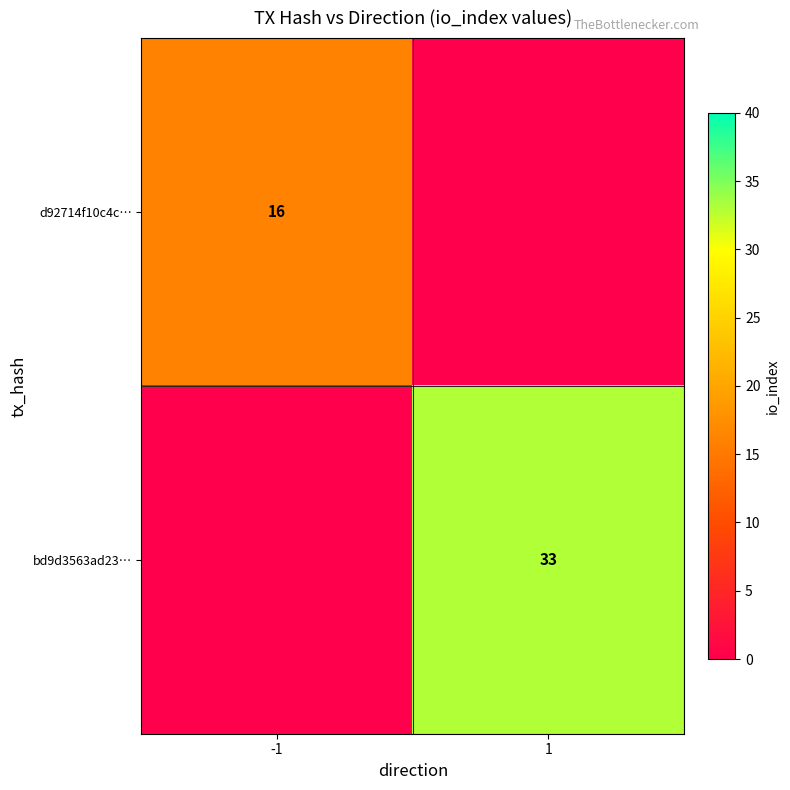

Is the value of d92714f10c4c… at -1 greater than the value of bd9d3563ad23… at 1?

No